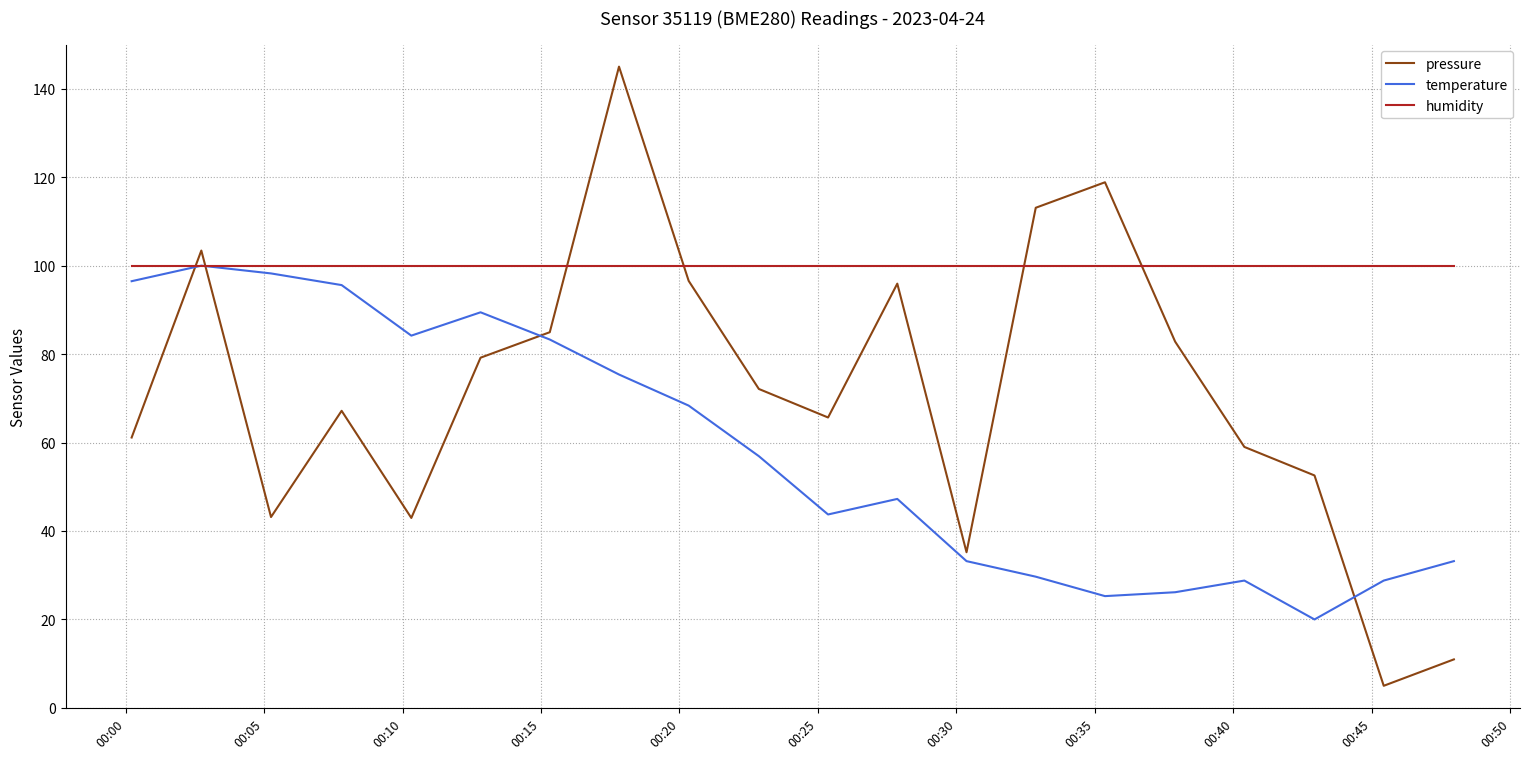

Which series has the largest total across all categories?

humidity